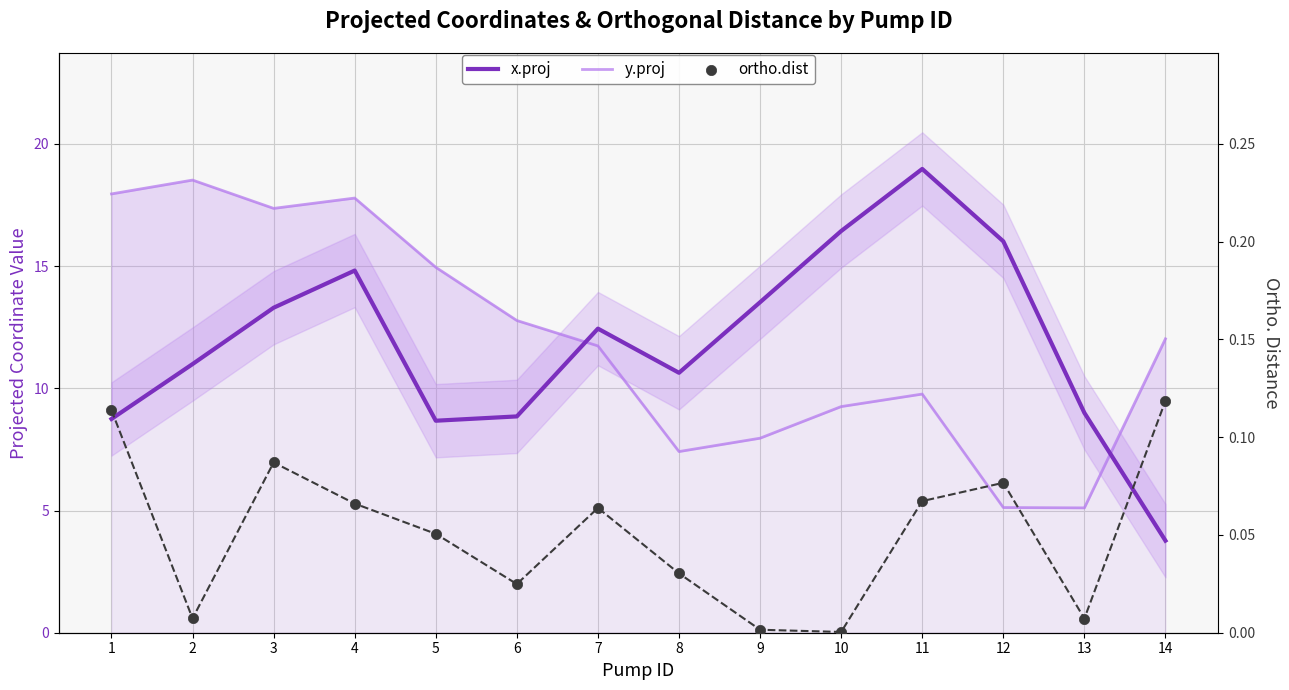

At which category is the sum across all series the highest?

4